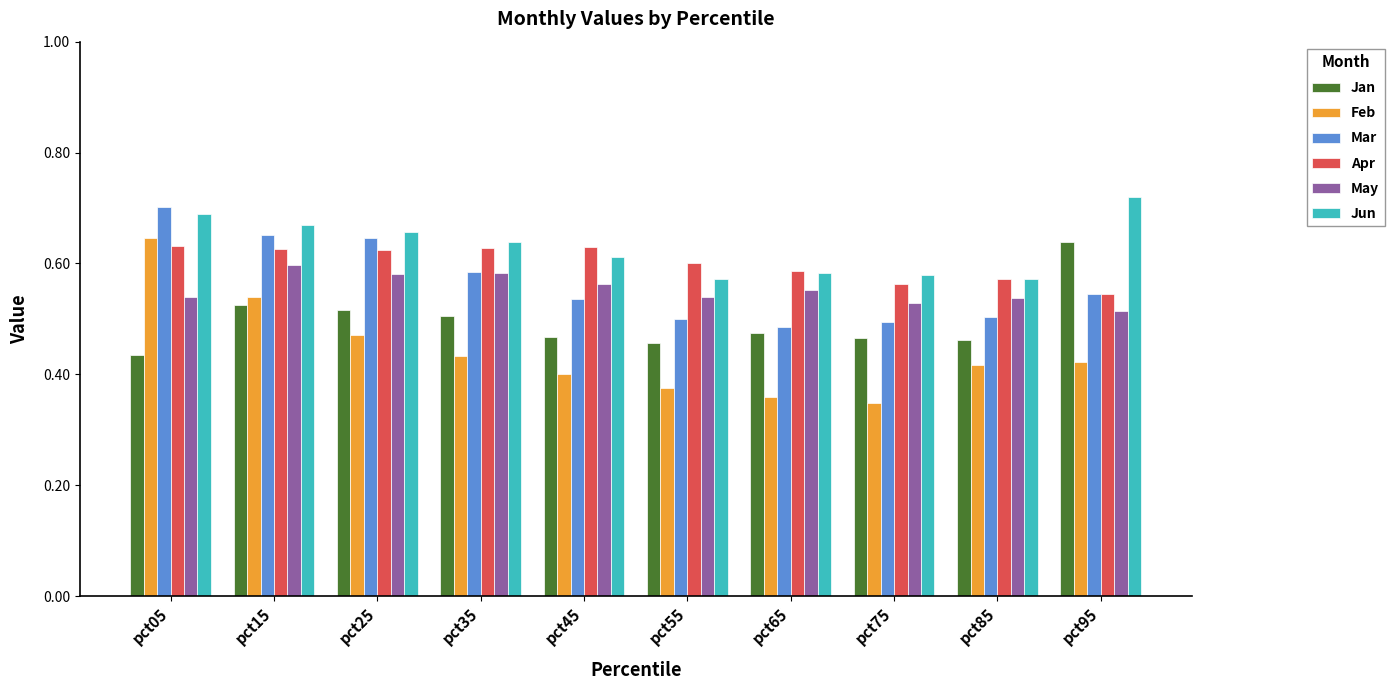

At which label does Mar reach its peak?

pct05